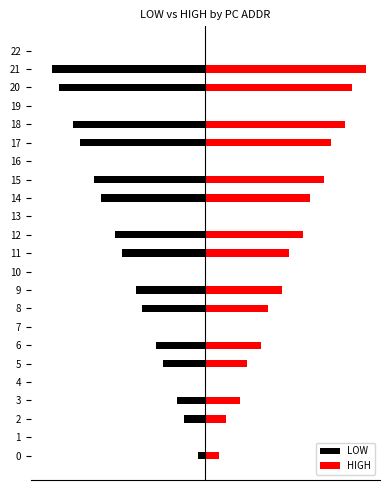

Does the chart contain any negative values?

Yes